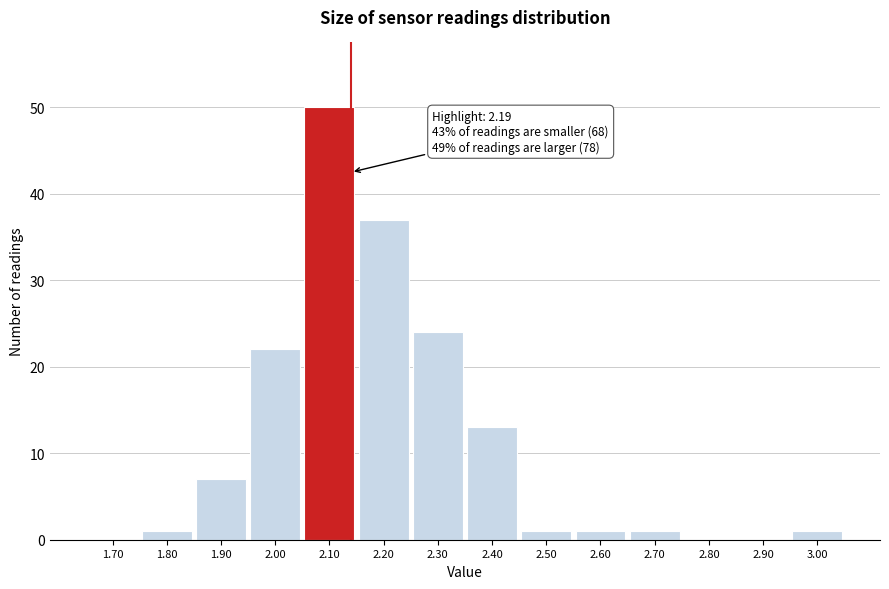

Reading right to left, list all the values displayed in this chart.

3.00=1	2.90=0	2.80=0	2.70=1	2.60=1	2.50=1	2.40=13	2.30=24	2.20=37	2.10=50	2.00=22	1.90=7	1.80=1	1.70=0